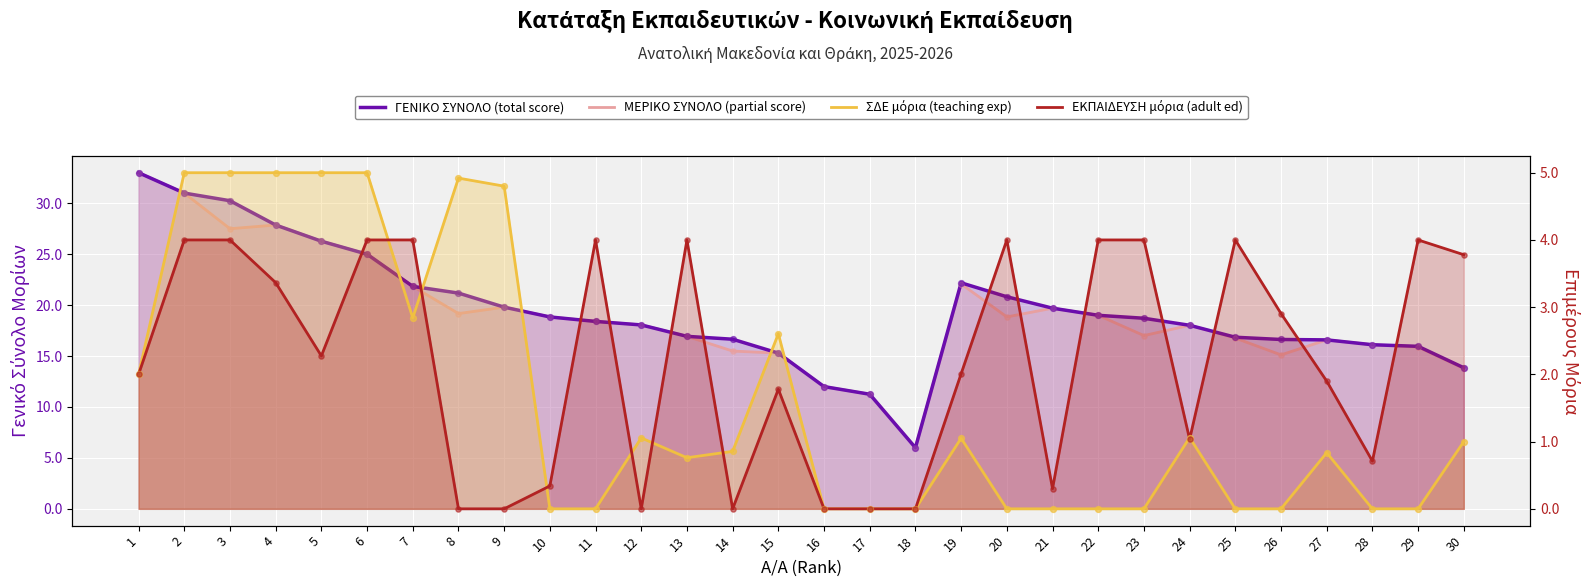

Which series reaches the maximum Y coordinate?

ΓΕΝΙΚΟ ΣΥΝΟΛΟ (total score)